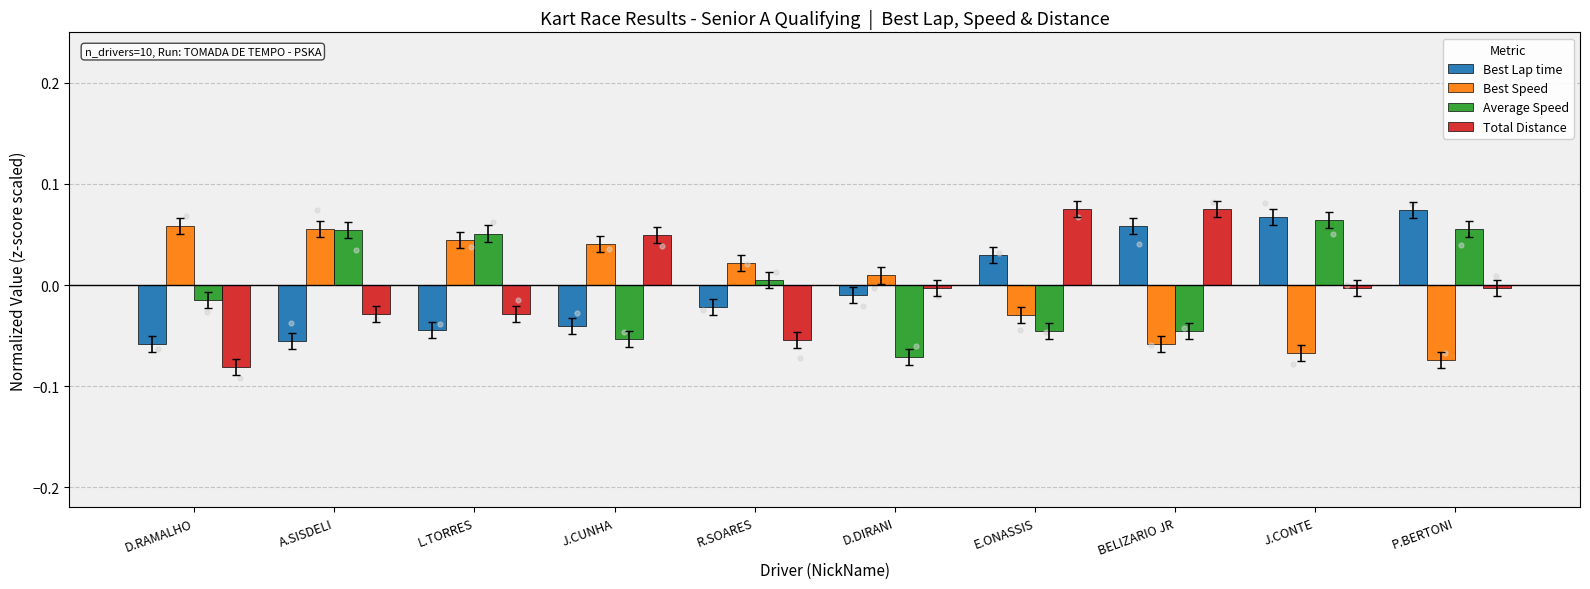

What are all the series names shown in the legend?

Best Lap time, Best Speed, Average Speed, Total Distance